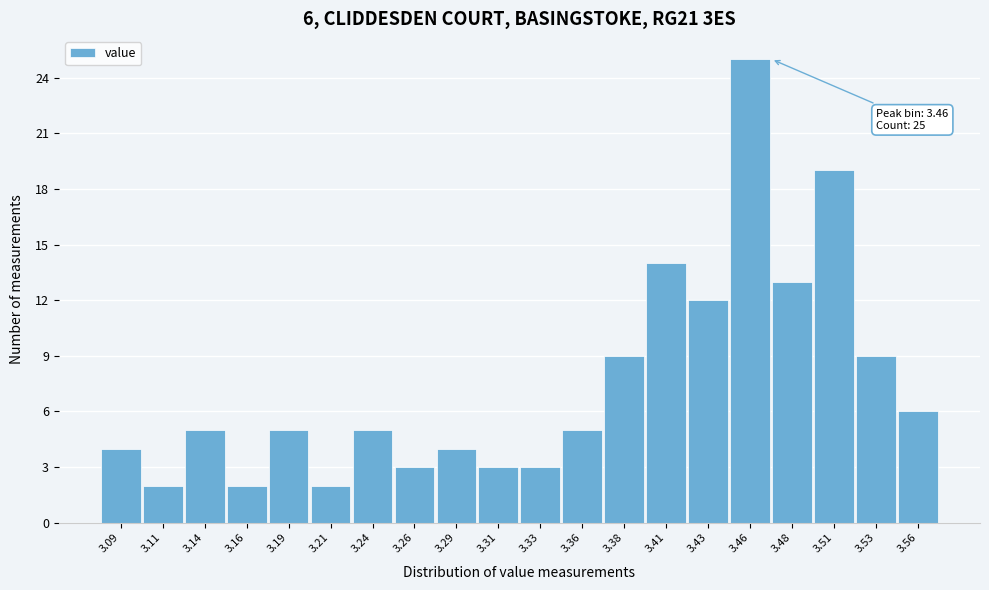

Reading left to right, transcribe all the data shown in this chart.

4	2	5	2	5	2	5	3	4	3	3	5	9	14	12	25	13	19	9	6